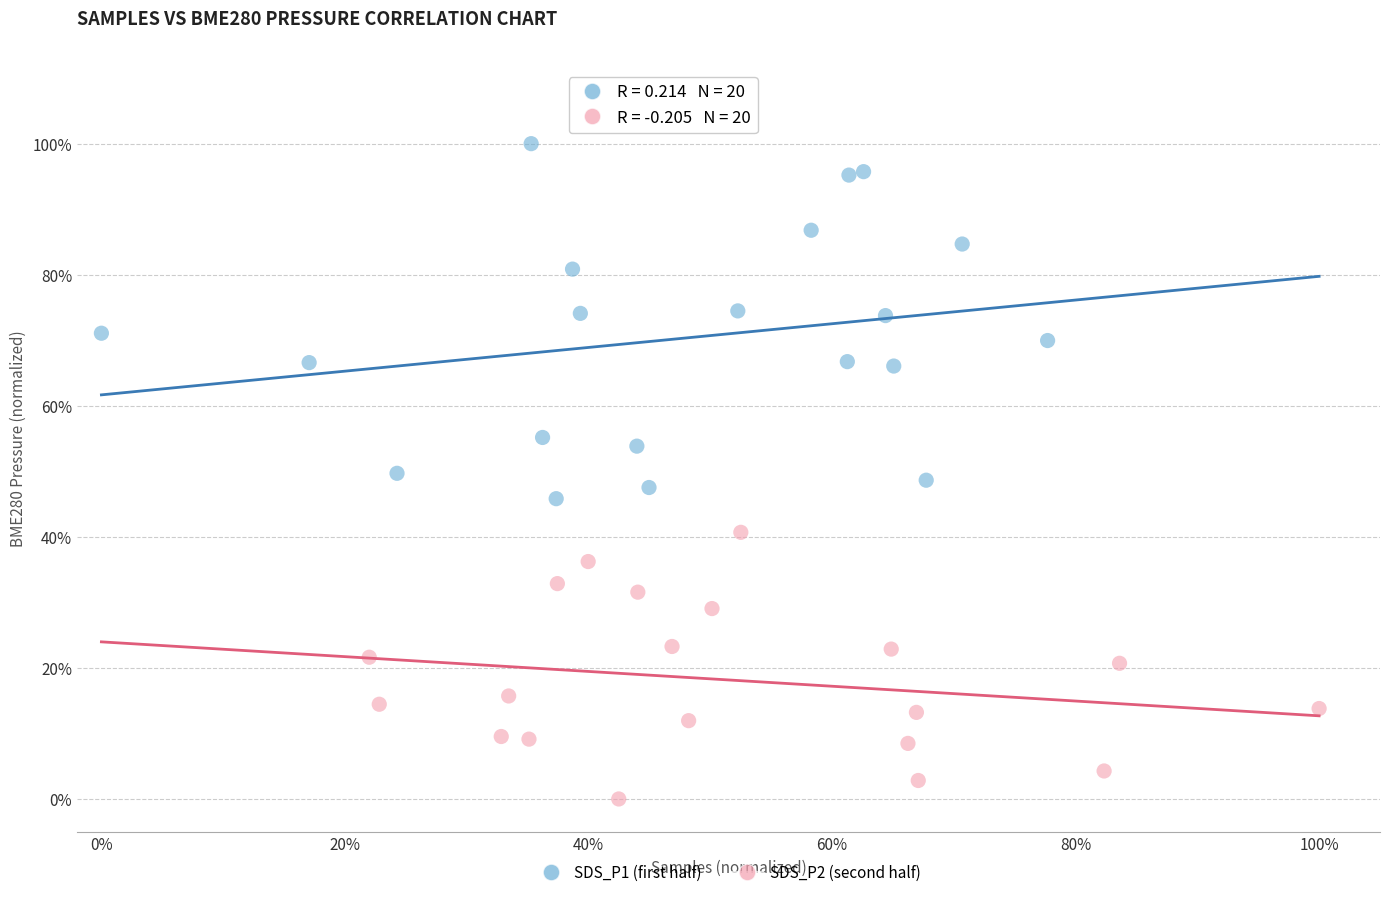

Which series has the largest Y range (max minus min)?

SDS_P1 (first half)